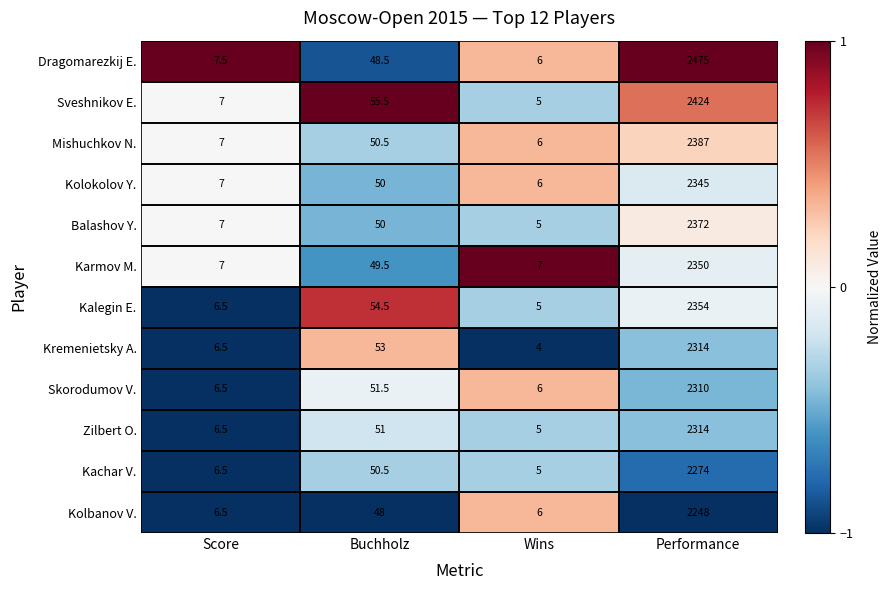

Which series changed the most between Wins and Performance?

Dragomarezkij E.